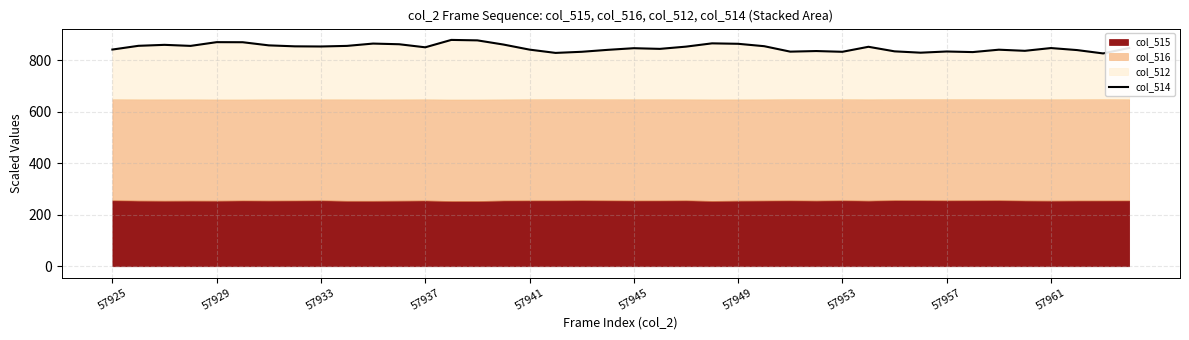

What value does the data have at 22?

852.8